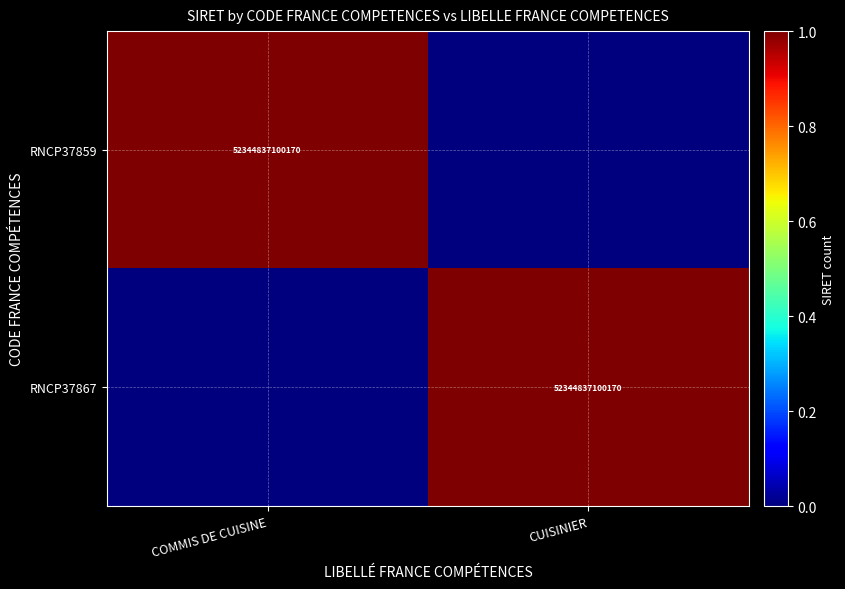

The value of RNCP37867 at CUISINIER is 52344837100170. True or false?

True